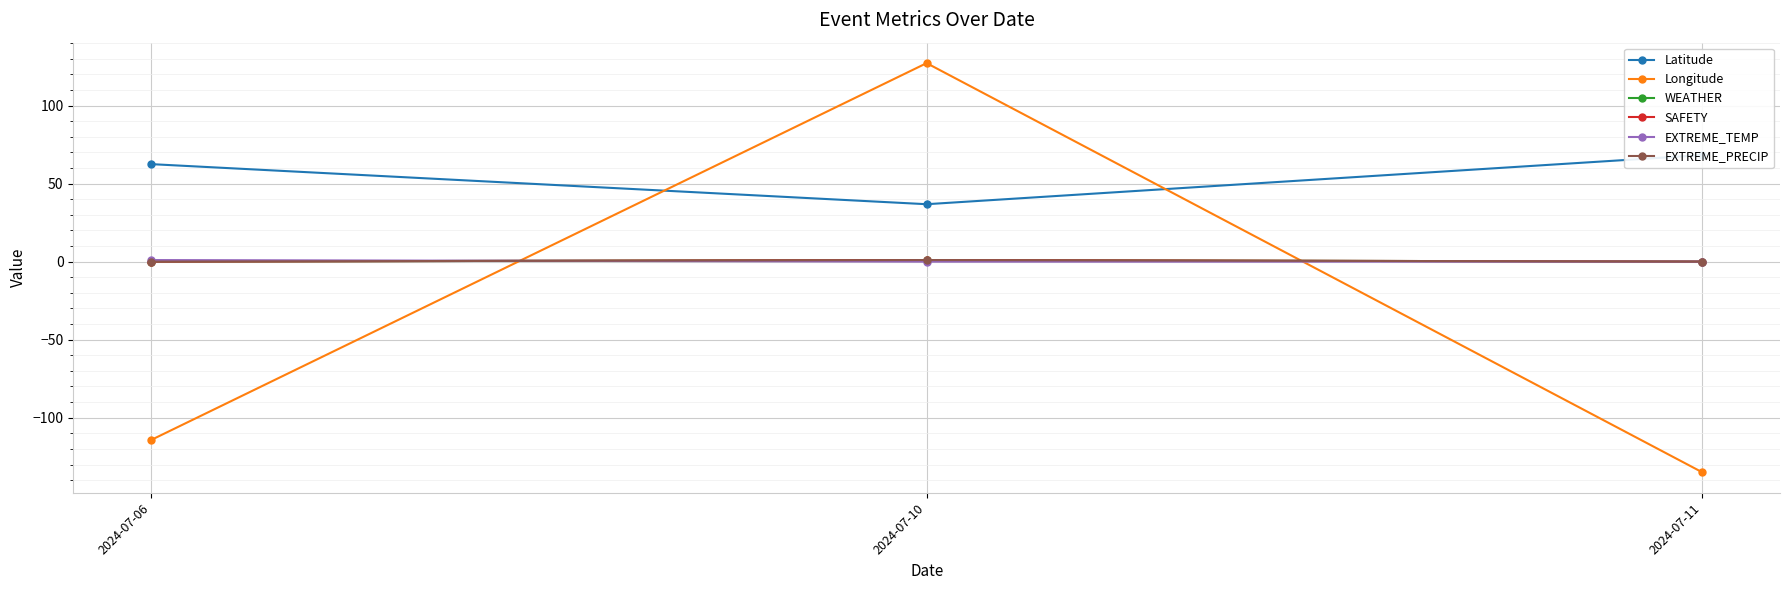

Is it true that SAFETY equals 0.0 at 2024-07-06?

True